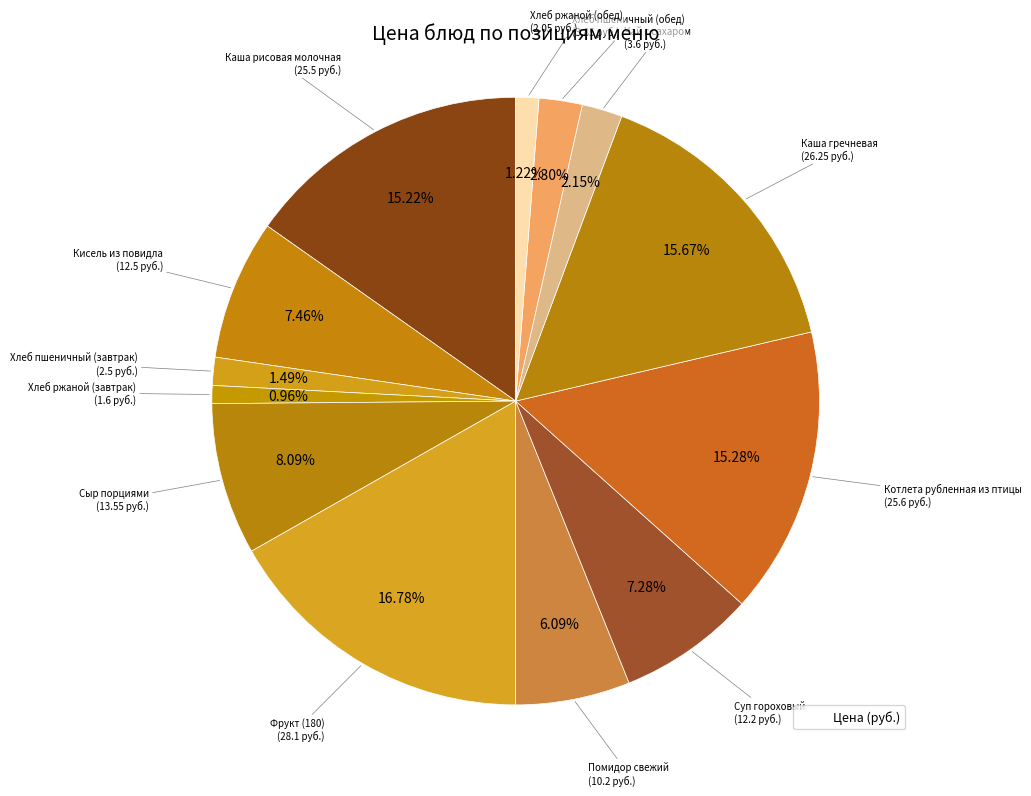

Which category has the biggest portion of the pie?

Фрукт (180)